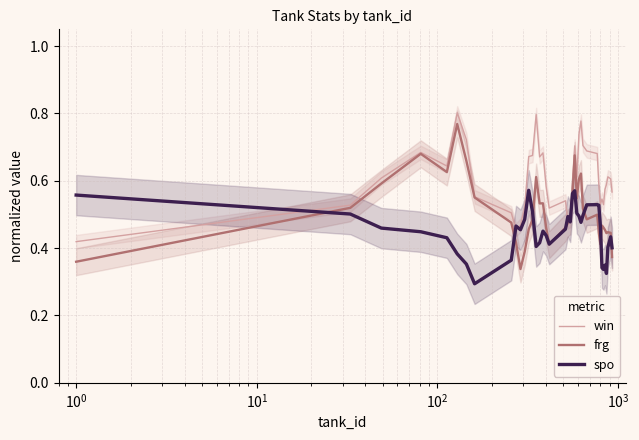

Which series ends up on top after the final intersection of spo and win?

win